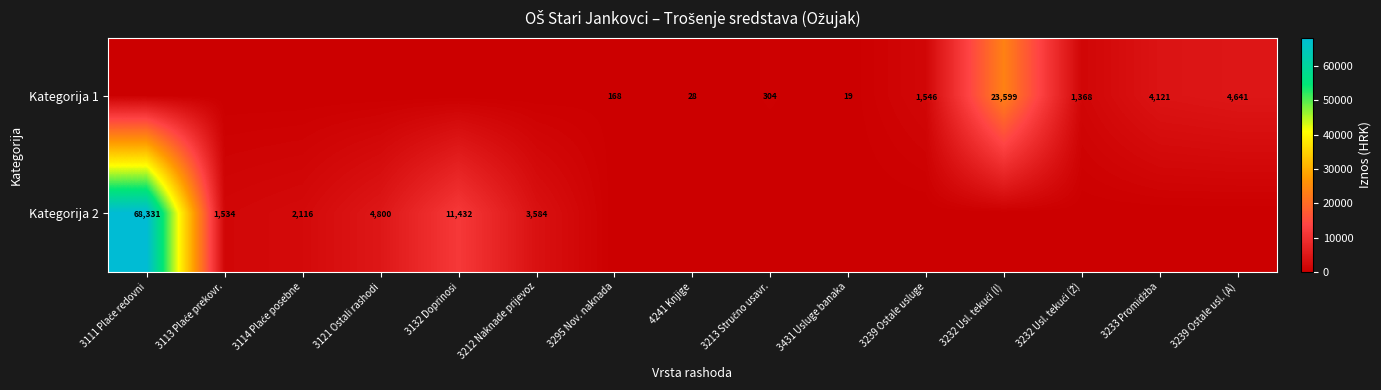

True or false: Kategorija 1 has a value of 28 at 4241 Knjige.

True